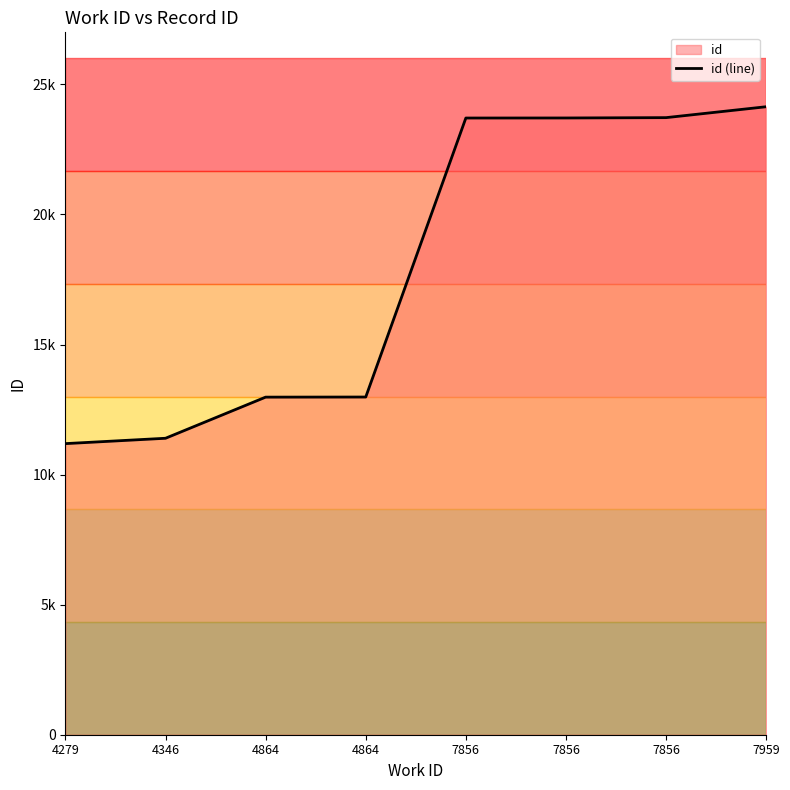

Does the chart display data point markers on the line(s)?

No